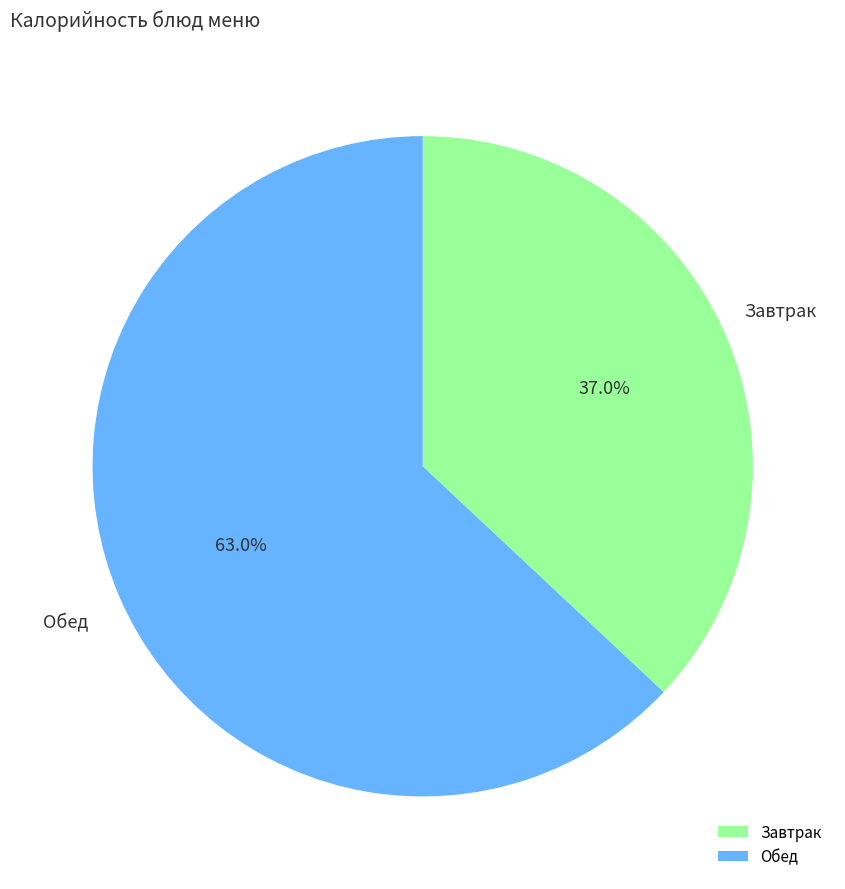

Does Завтрак represent more than half of the total?

No